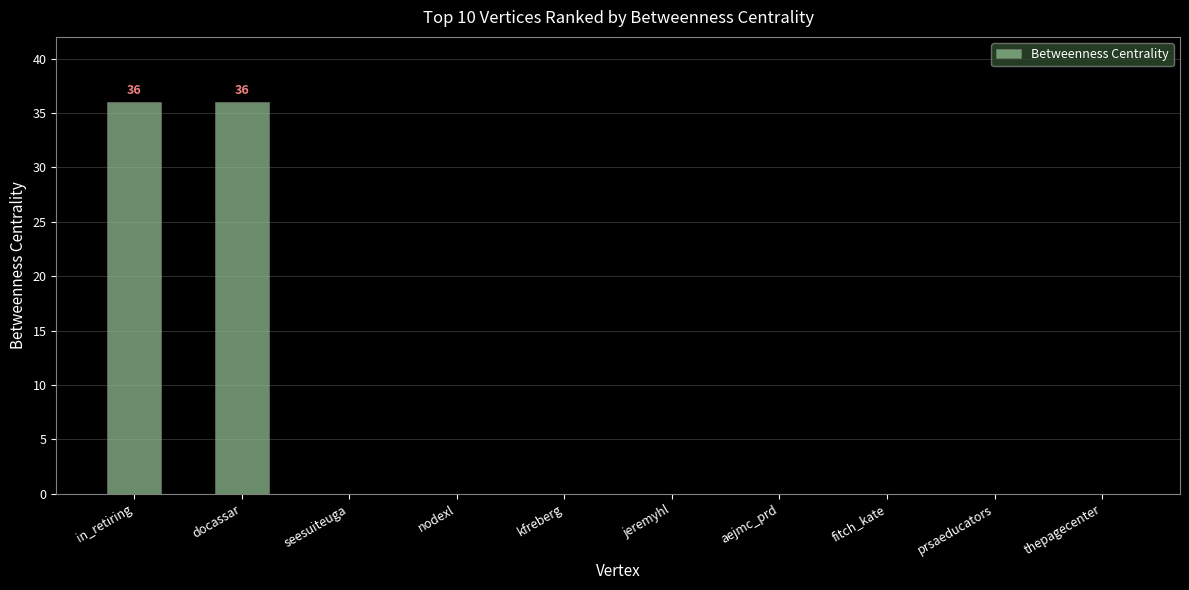

Reading left to right, list all the values displayed in this chart.

in_retiring=36	docassar=36	seesuiteuga=0	nodexl=0	kfreberg=0	jeremyhl=0	aejmc_prd=0	fitch_kate=0	prsaeducators=0	thepagecenter=0